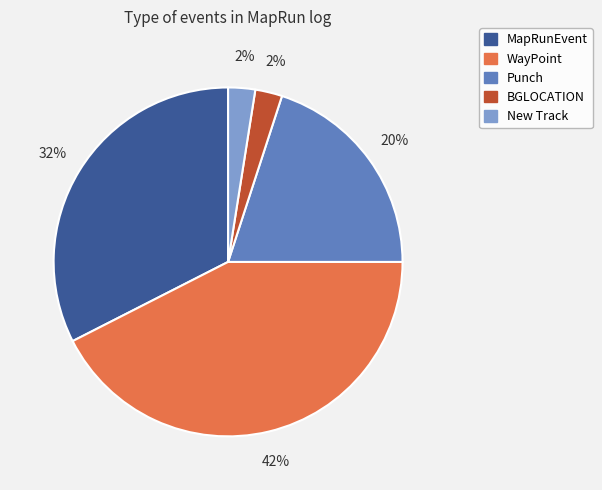

What percentage is the Punch slice, to the nearest percent?

20%